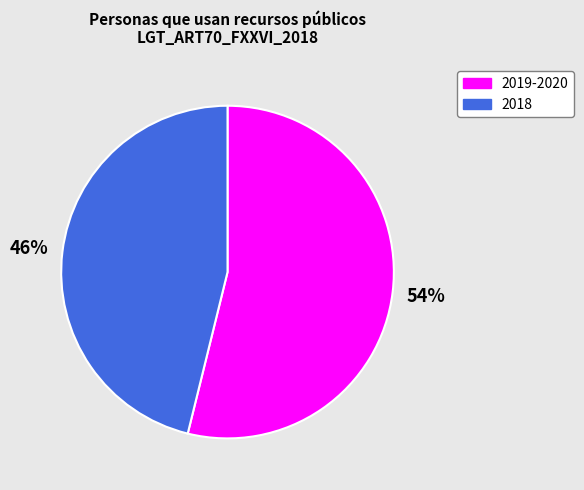

To the nearest percent, what is the difference between the 2018 and 2019-2020 slice percentages?

8%